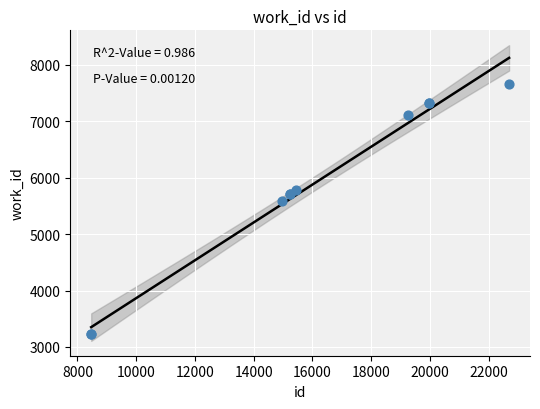

What Y value in the scatter plot is closest to 5447?

5597